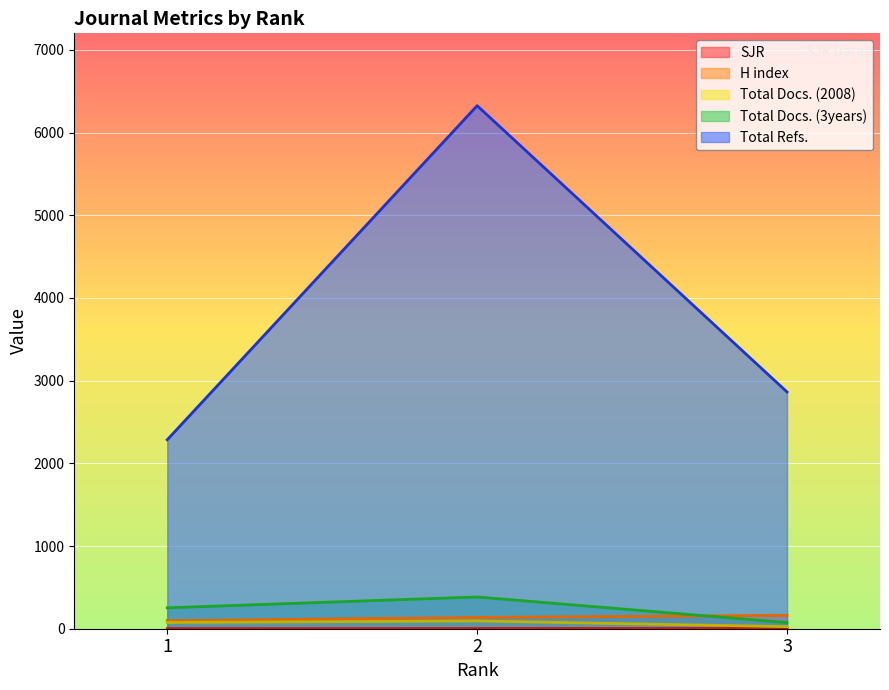

At how many categories does at least one series exceed 5085?

1